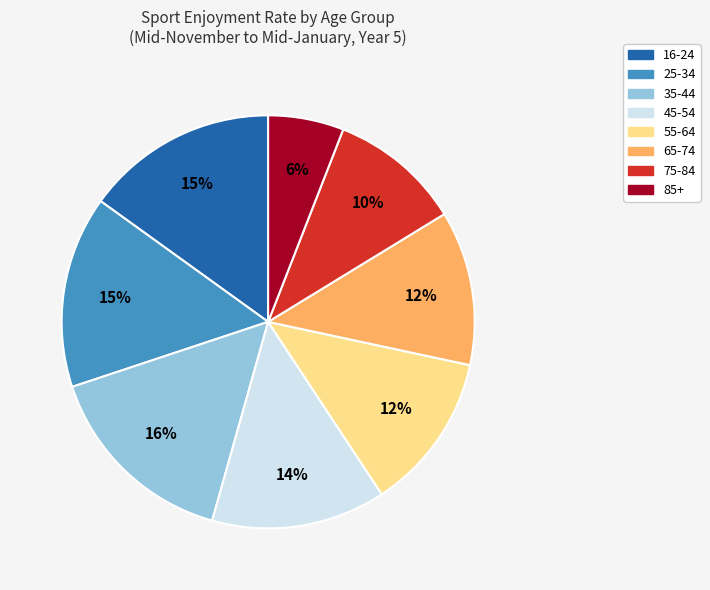

Is there any slice that represents more than half of the pie?

No